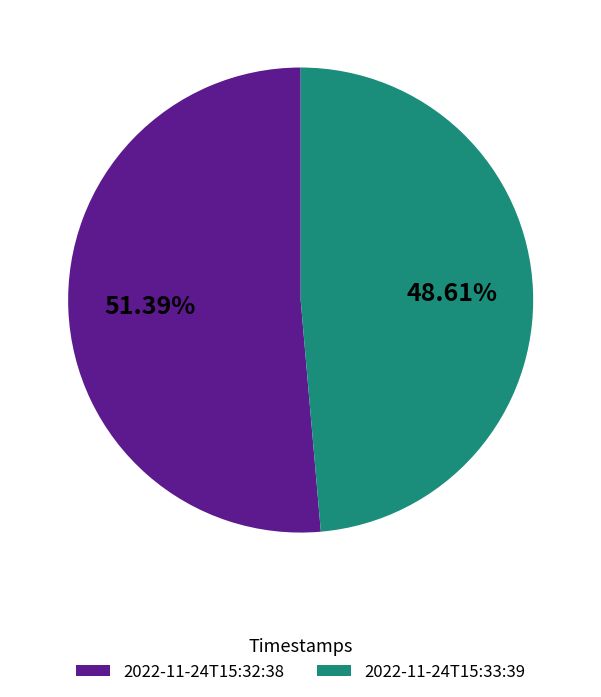

Approximately how many times larger is the value at 2022-11-24T15:33:39 compared to 2022-11-24T15:32:38?

0.9